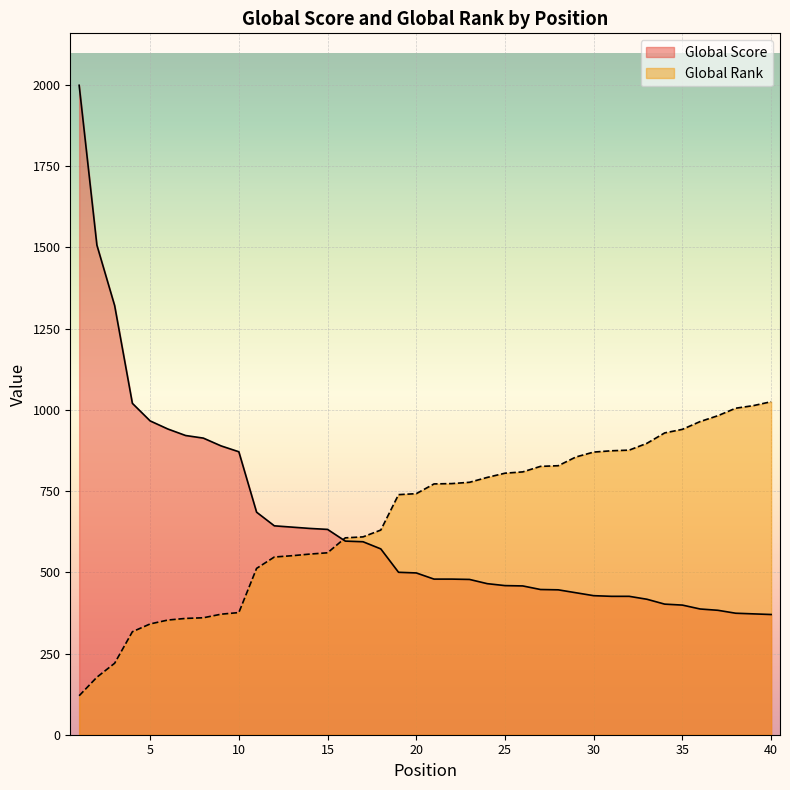

Reading left to right, what are all the values shown in this chart?

Global Score: 1999	1507	1321	1020	966	941	921	913	889	871	685	643	639	635	632	596	594	572	500	498	479	479	478	465	459	458	447	446	437	428	426	426	417	402	399	387	383	374	372	370
Global Rank: 120	177	220	317	341	353	358	360	371	376	512	547	551	556	560	606	609	630	739	742	772	773	777	792	805	809	826	828	855	870	874	876	897	929	940	964	982	1005	1013	1025